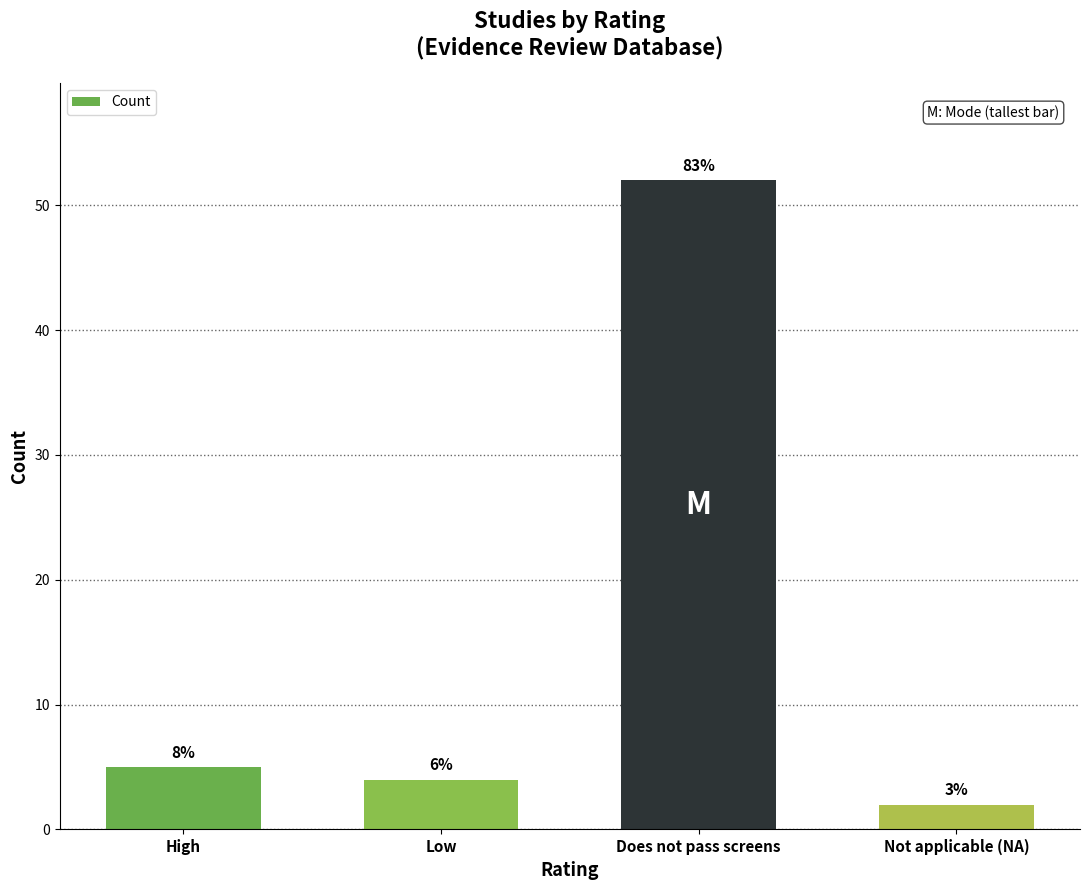

Reading left to right, what are all the values shown in this chart?

High=5	Low=4	Does not pass screens=52	Not applicable (NA)=2